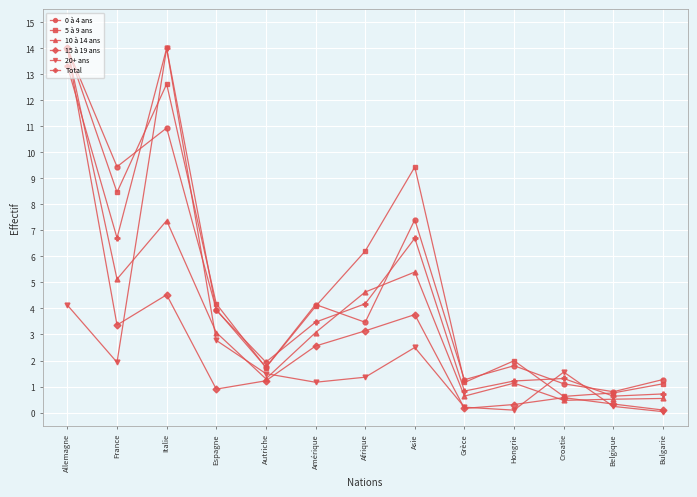

What is the sum of all 0 à 4 ans values?

61.3